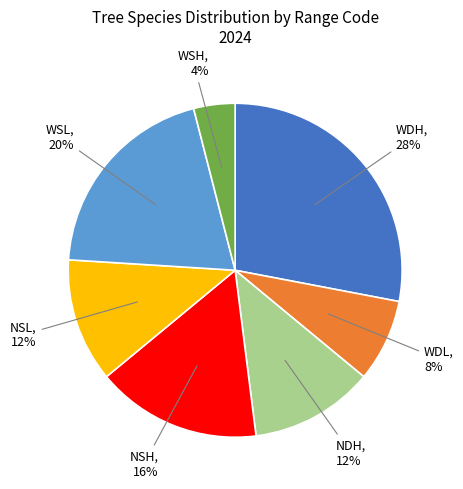

The WDH slice represents 15% of the pie. True or false?

False